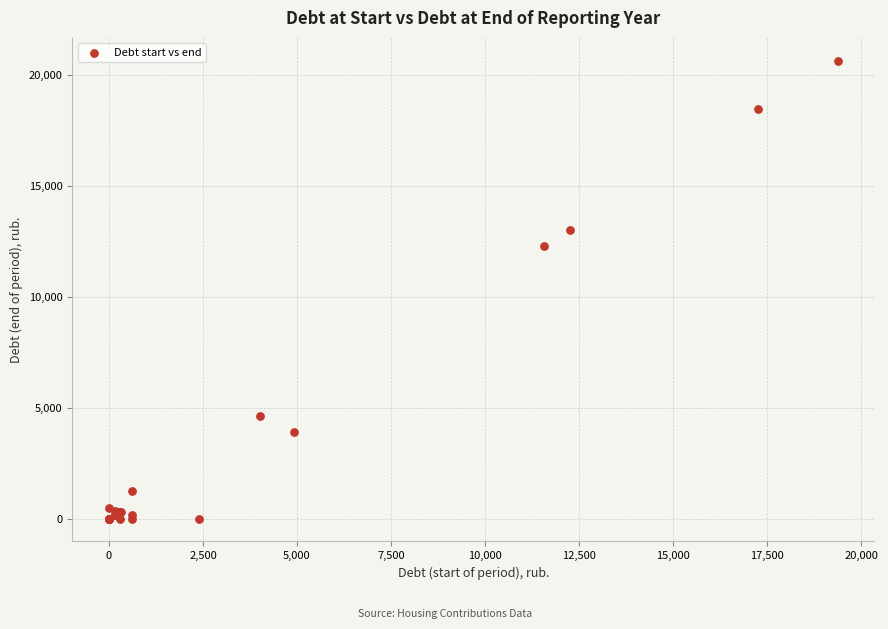

What Y value in the scatter plot is closest to 10330?

12287.0